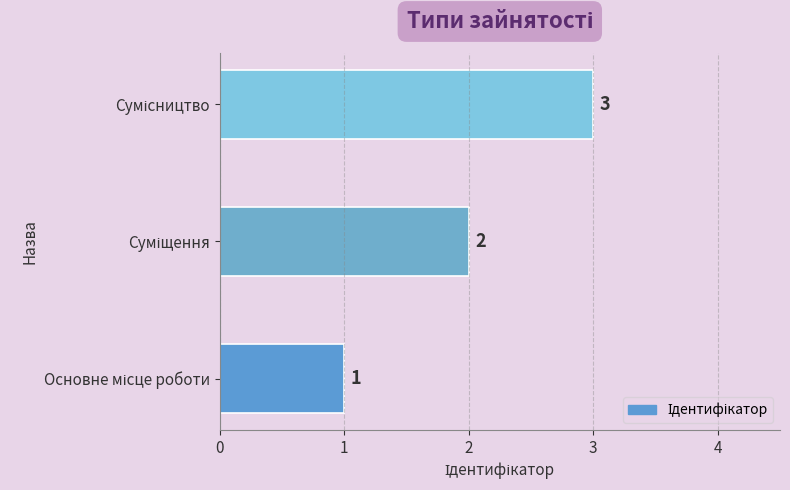

How many distinct data groups are displayed?

1